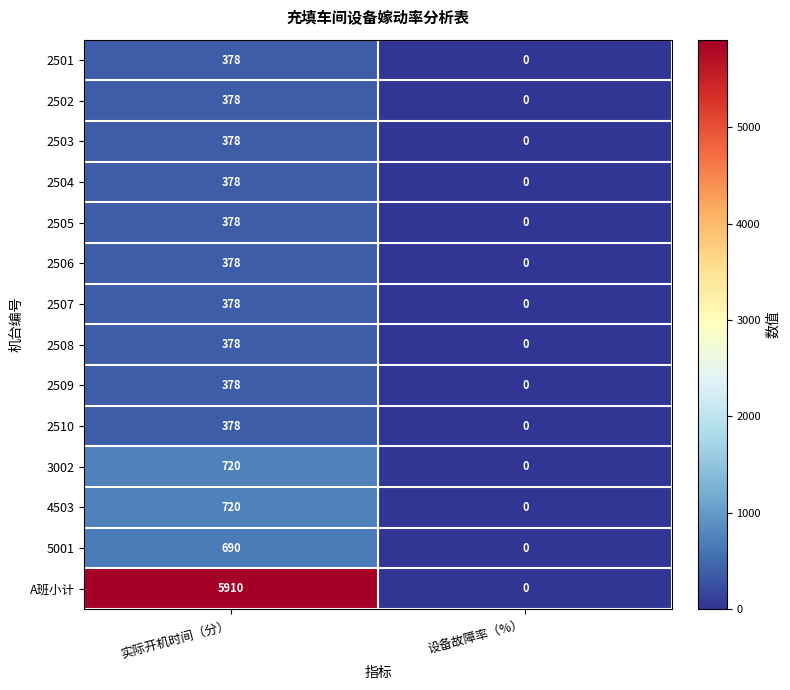

True or false: 2503 has a value of 179 at 实际开机时间（分）.

False